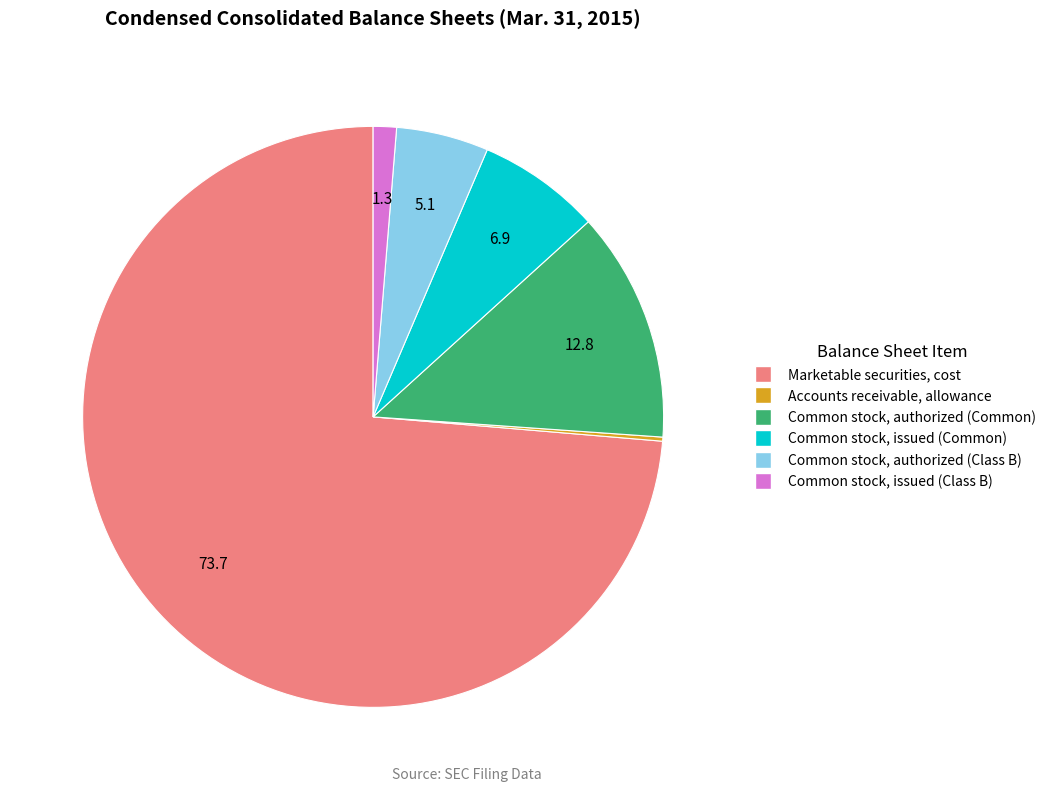

Is there a majority slice in this chart?

Yes